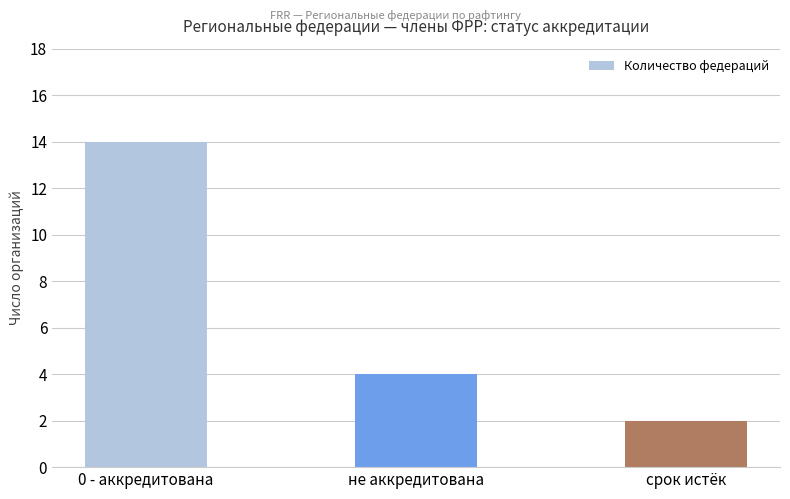

Are the bars grouped side by side (vs. stacked)?

No